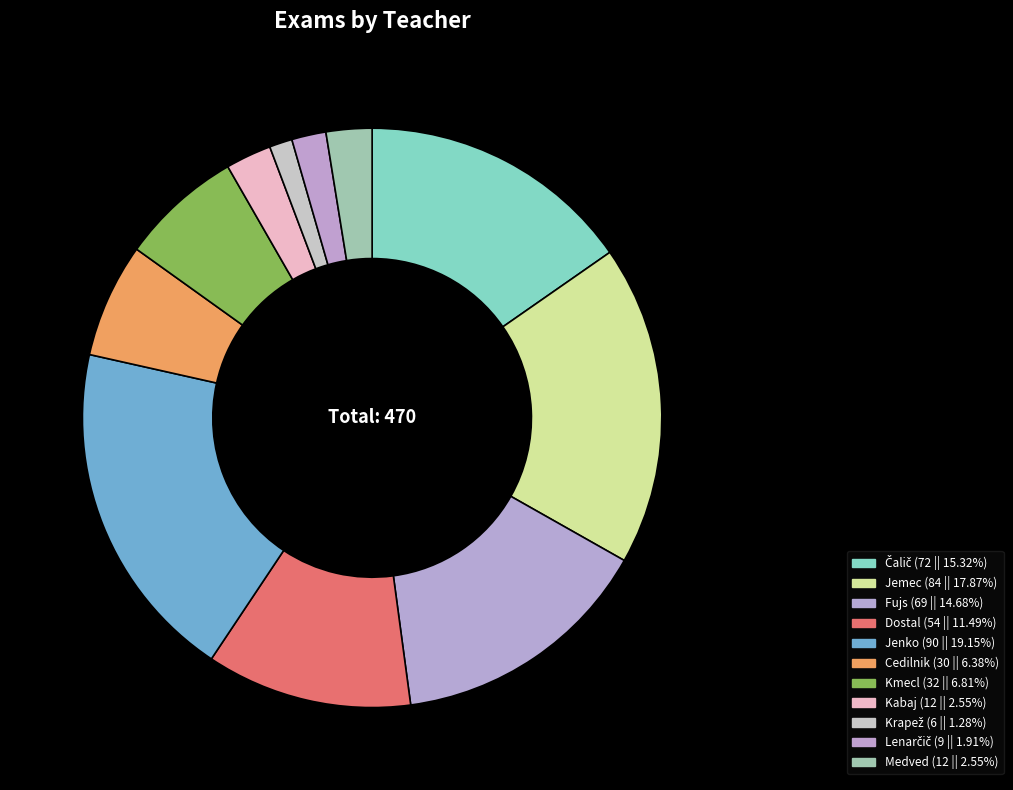

To the nearest percent, what is the difference between the largest and smallest slice percentages?

18%